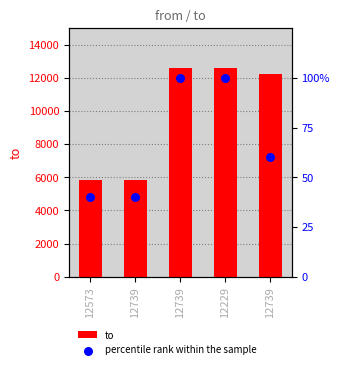

Which series has the largest Y range (max minus min)?

to